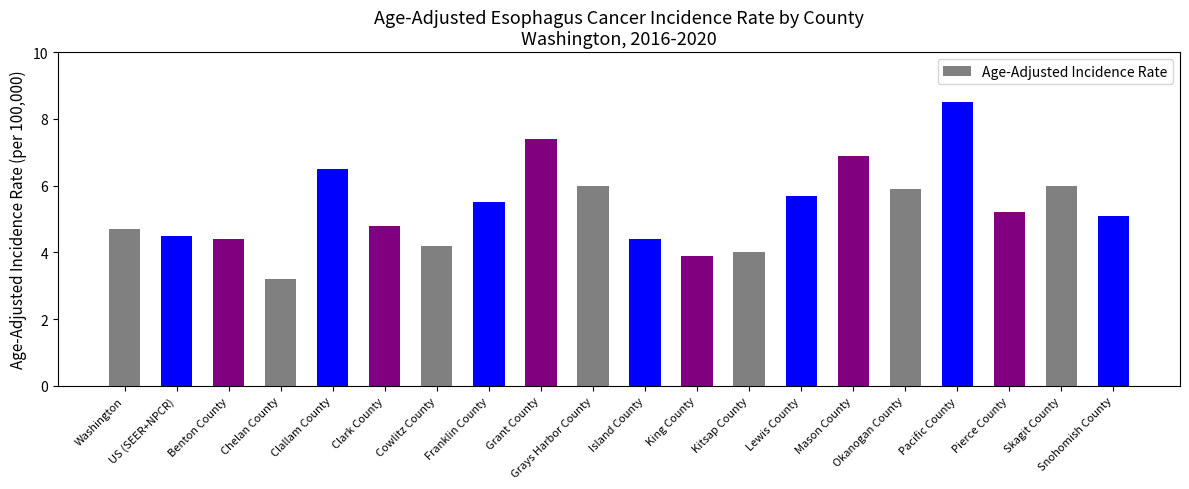

Which category has the highest value across all series?

Pacific County